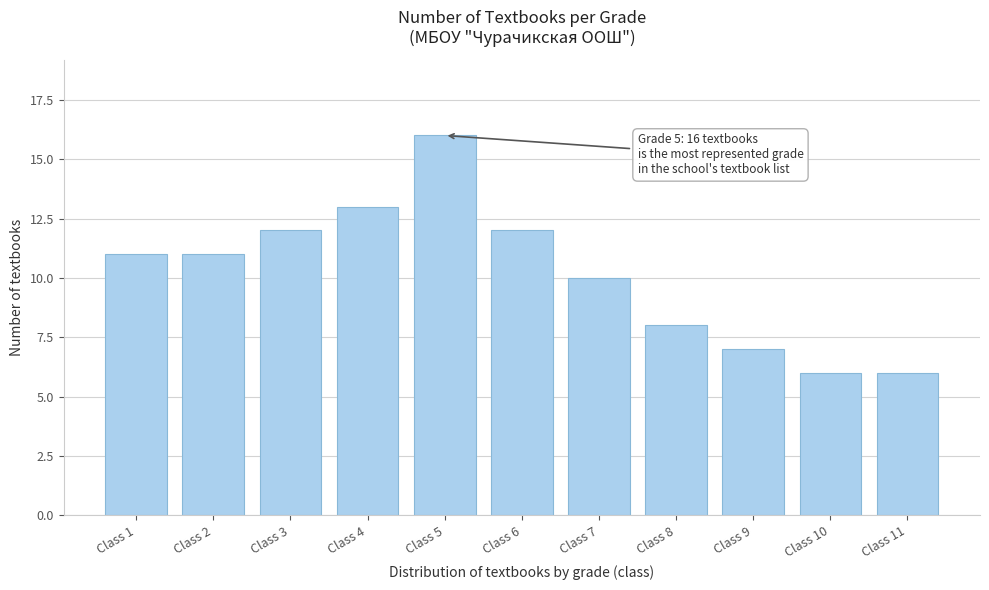

Reading left to right, list all the values displayed in this chart.

Class 1=11	Class 2=11	Class 3=12	Class 4=13	Class 5=16	Class 6=12	Class 7=10	Class 8=8	Class 9=7	Class 10=6	Class 11=6